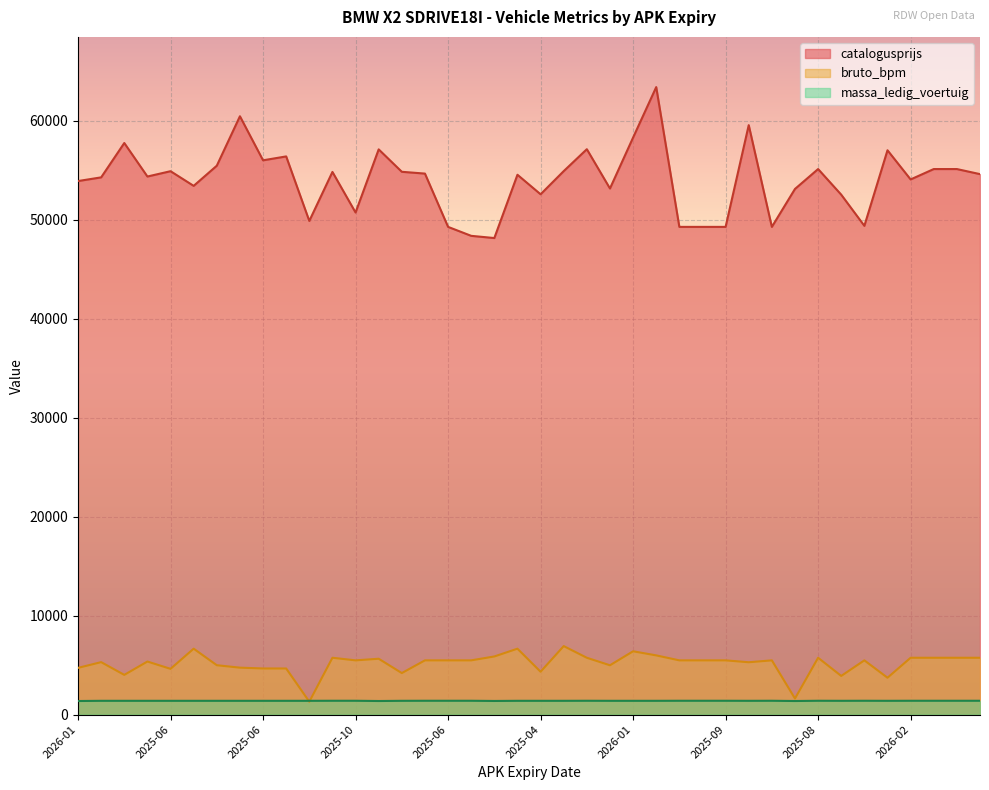

After their last crossing, which series has the higher values: massa_ledig_voertuig or bruto_bpm?

bruto_bpm